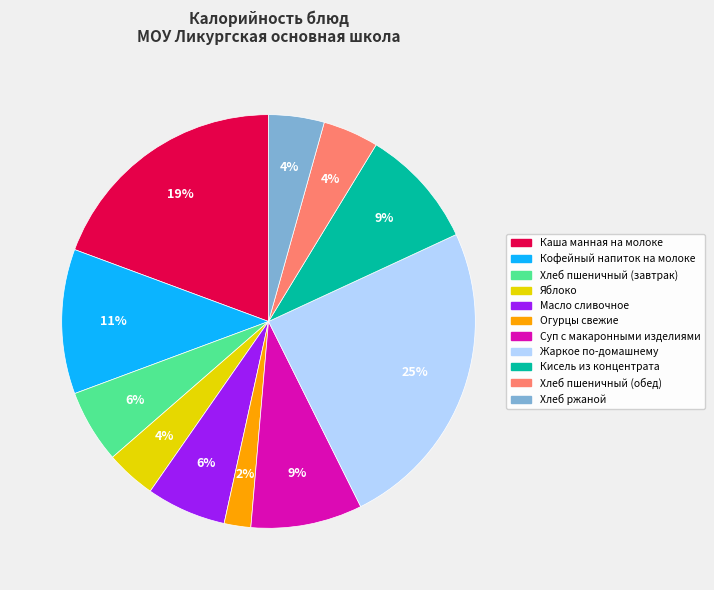

To the nearest percent, what is the combined percentage of Хлеб пшеничный (завтрак) and Хлеб пшеничный (обед)?

10%